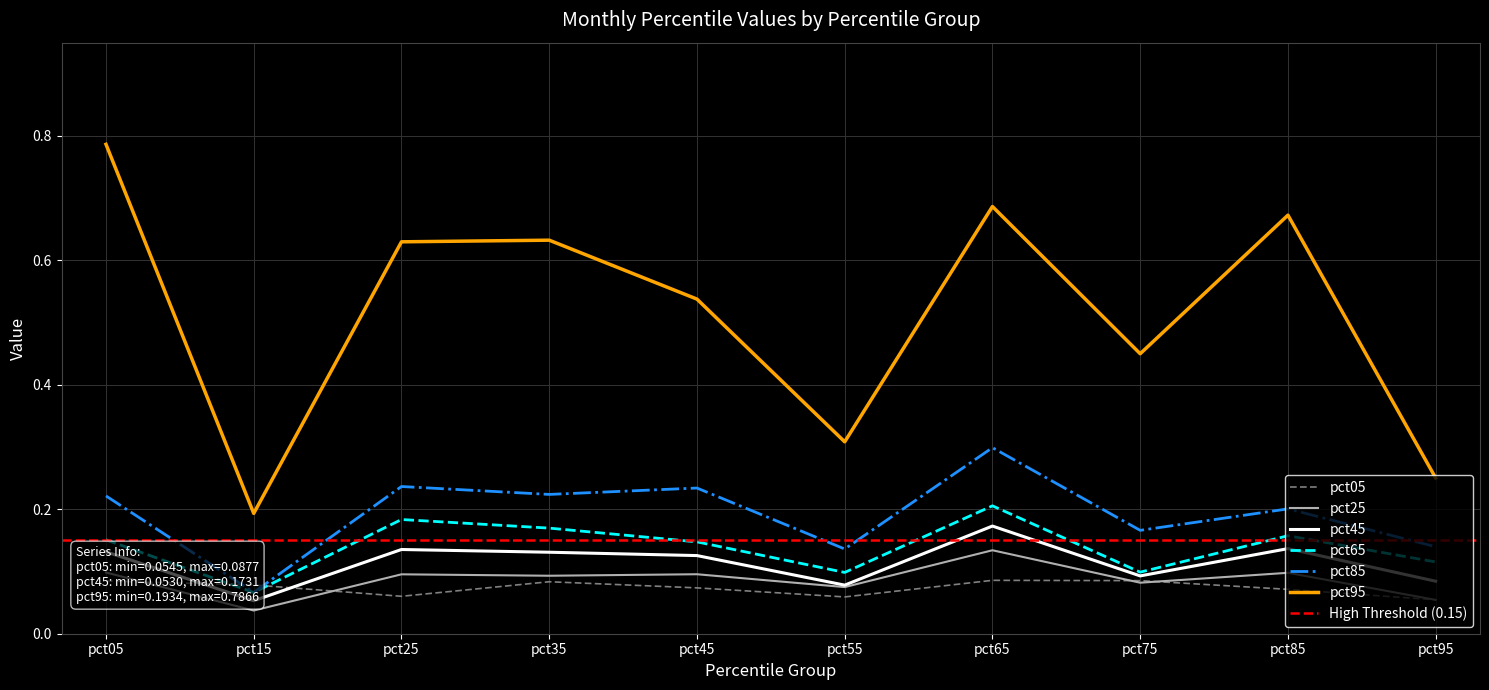

What are all the series names shown in the legend?

pct05, pct25, pct45, pct65, pct85, pct95